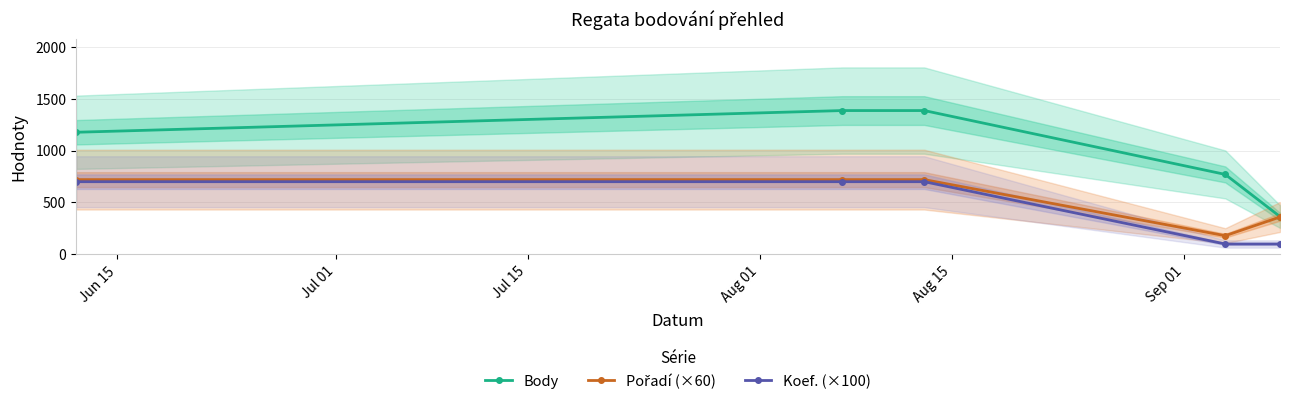

Does the chart have visible grid lines?

Yes